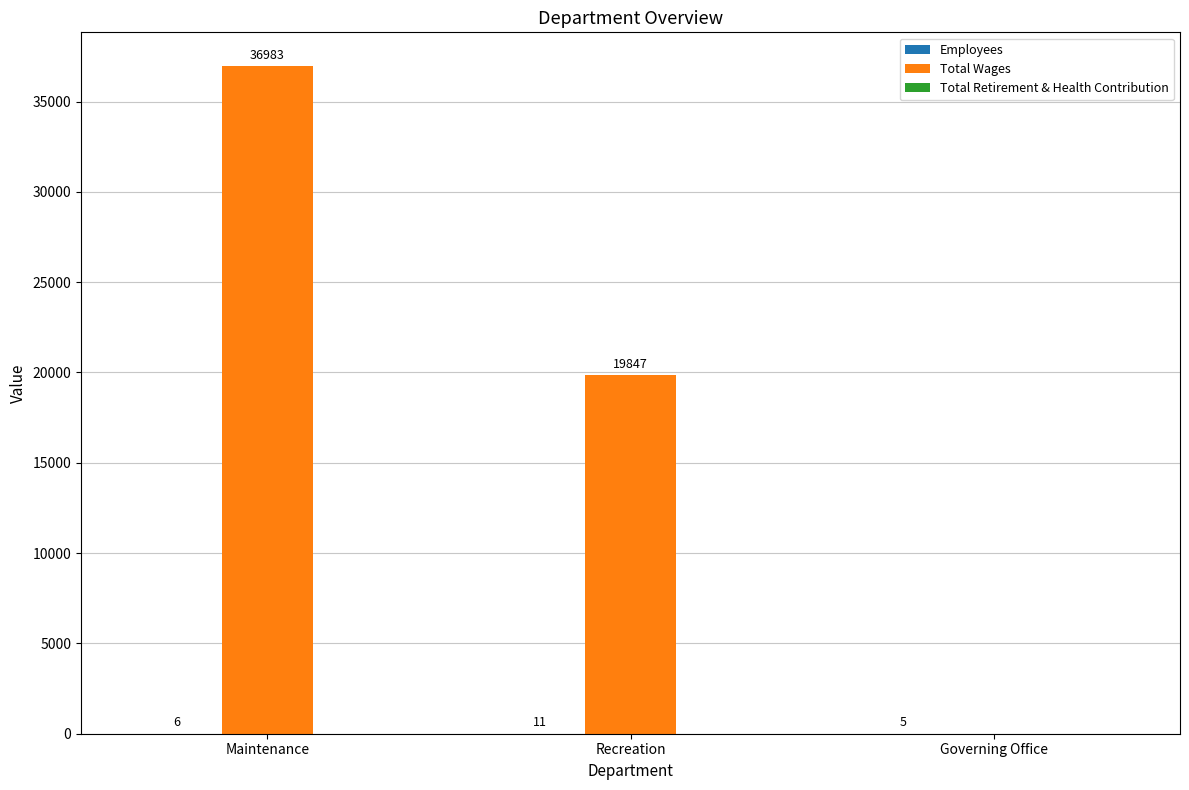

Between Maintenance and Governing Office, which series saw the biggest shift?

Total Wages